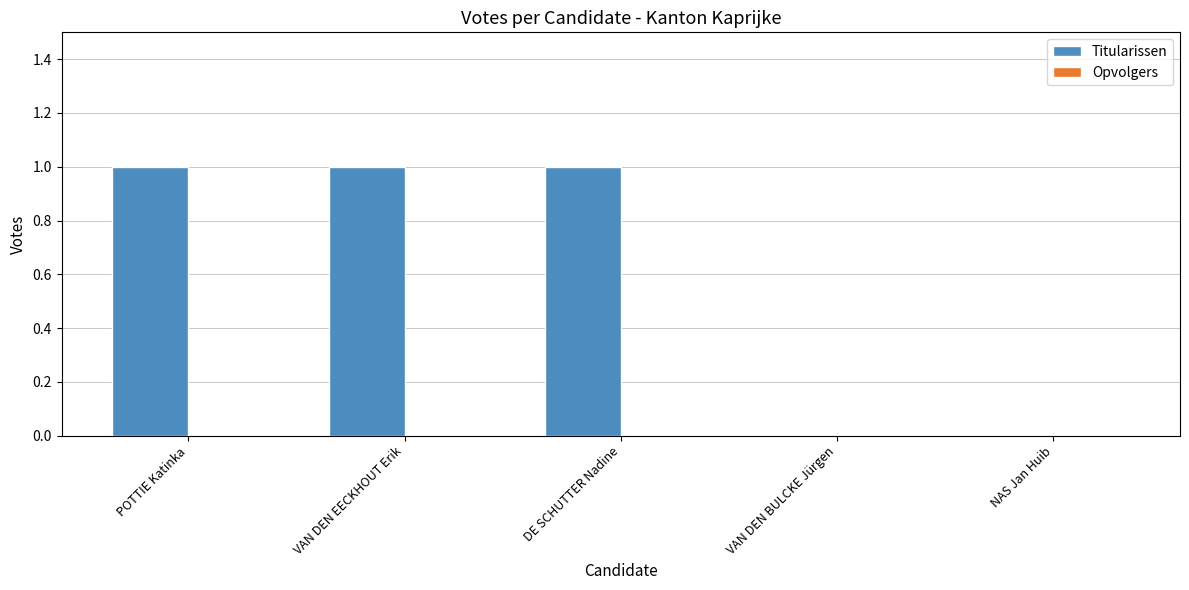

The chart shows a value of 0 at NAS Jan Huib. True or false?

True